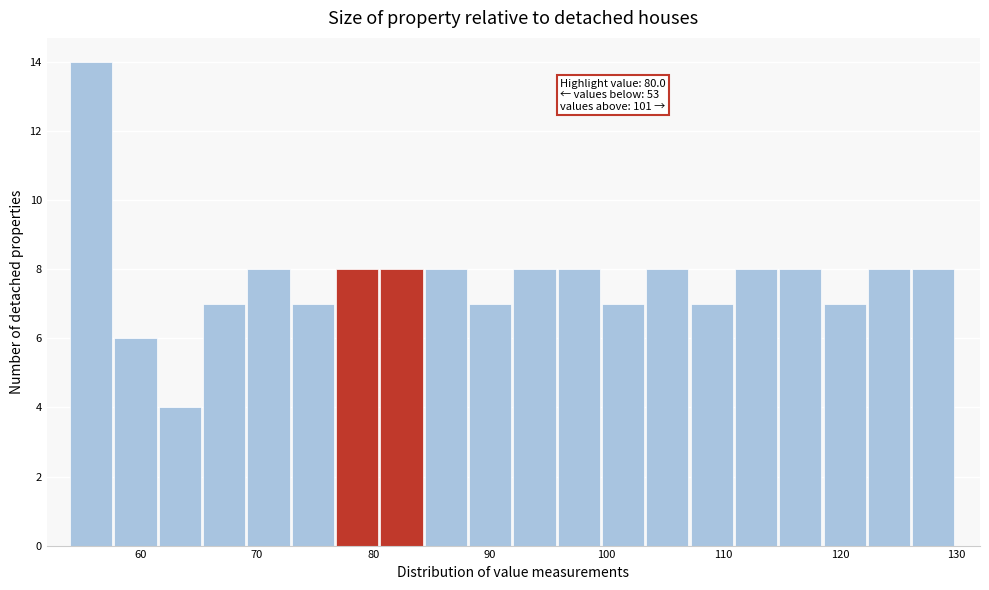

Around what value on the x-axis is the tallest bar? Give the approximate position of its centre, as read against the axis.

56